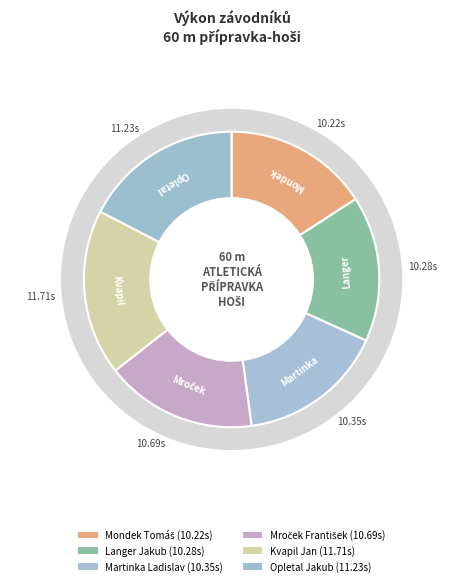

What percentage is the Langer Jakub slice, to the nearest percent?

16%